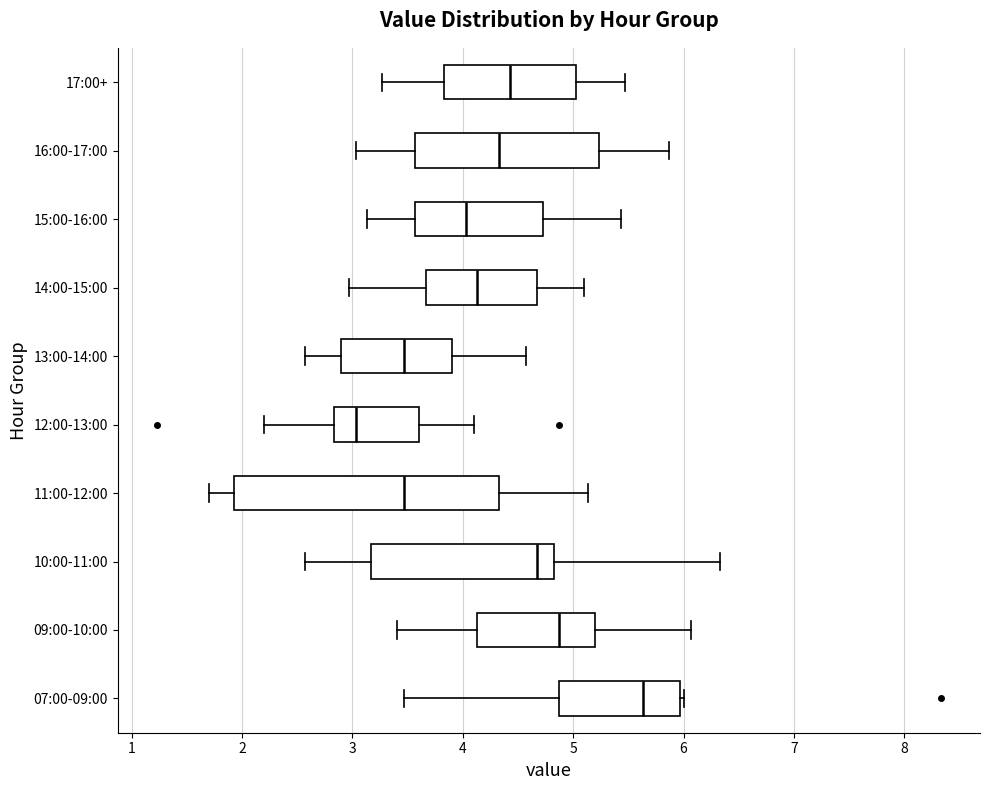

Reading bottom to top, transcribe this box plot: for each box, give where its median line is, the range the box spans, and where its two whiskers end, as read against the x-axis. The values are not printed on the chart, so give them approximately, as read against the axis.

07:00-09:00: median 5.6, box 4.9 to 6.0, whiskers 3.5 to 6.0 (just right of the box's right edge)
09:00-10:00: median 4.9, box 4.1 to 5.2, whiskers 3.4 to 6.1
10:00-11:00: median 4.7, box 3.2 to 4.8, whiskers 2.6 to 6.3
11:00-12:00: median 3.5, box 1.9 to 4.3, whiskers 1.7 to 5.1
12:00-13:00: median 3.0, box 2.8 to 3.6, whiskers 2.2 to 4.1
13:00-14:00: median 3.5, box 2.9 to 3.9, whiskers 2.6 to 4.6
14:00-15:00: median 4.1, box 3.7 to 4.7, whiskers 3.0 to 5.1
15:00-16:00: median 4.0, box 3.6 to 4.7, whiskers 3.1 to 5.4
16:00-17:00: median 4.3, box 3.6 to 5.2, whiskers 3.0 to 5.9
17:00+: median 4.4, box 3.8 to 5.0, whiskers 3.3 to 5.5